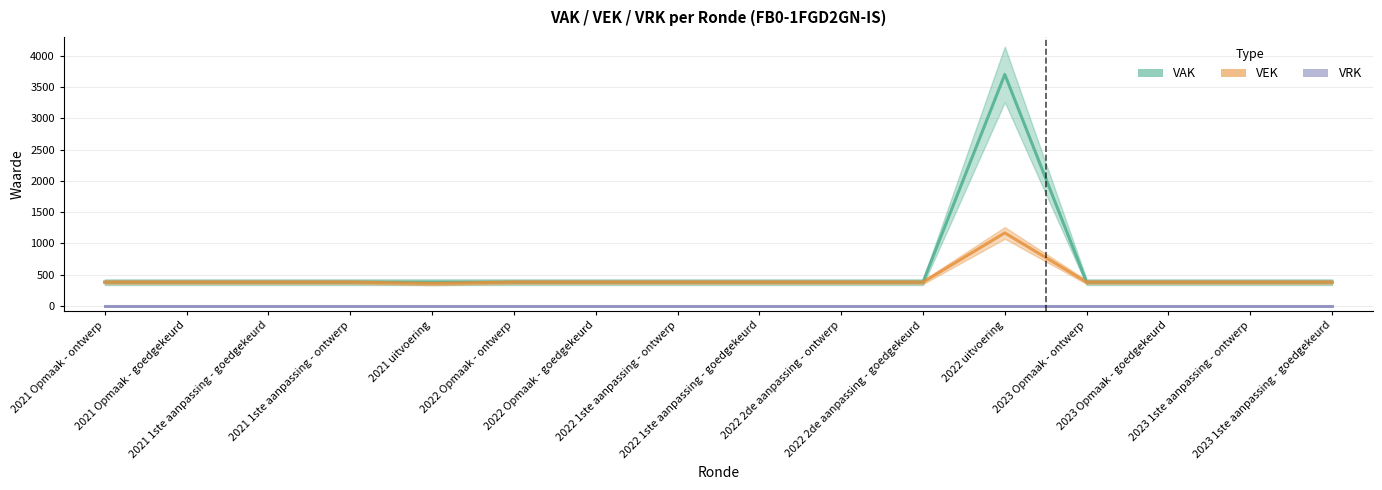

Which has a higher value, 2022 uitvoering or 2021 Opmaak - goedgekeurd?

2022 uitvoering